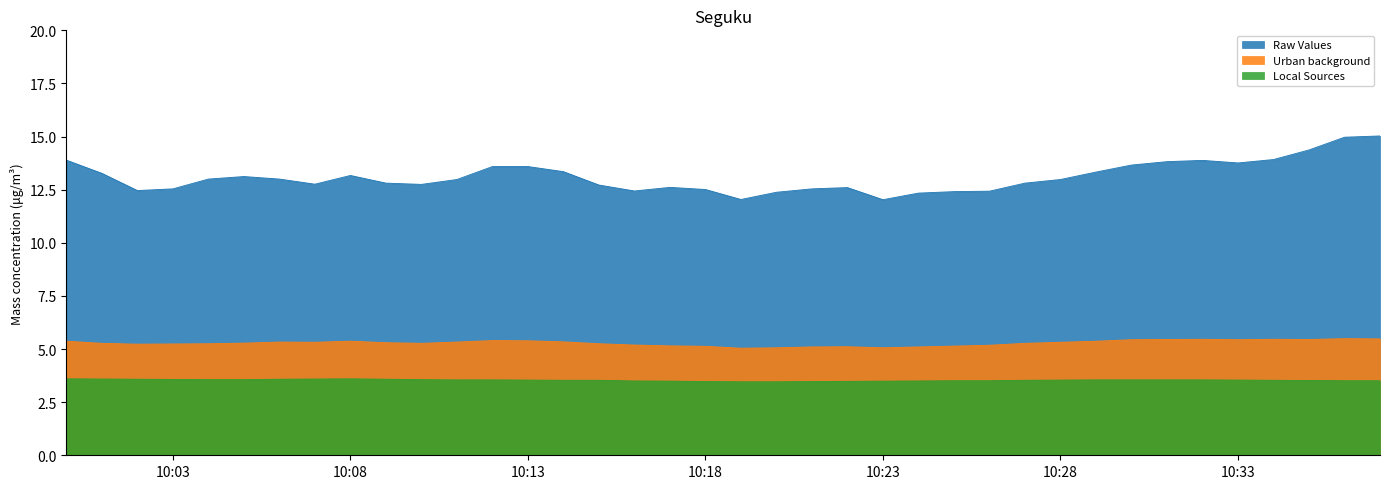

At how many categories does at least one series exceed 5?

38